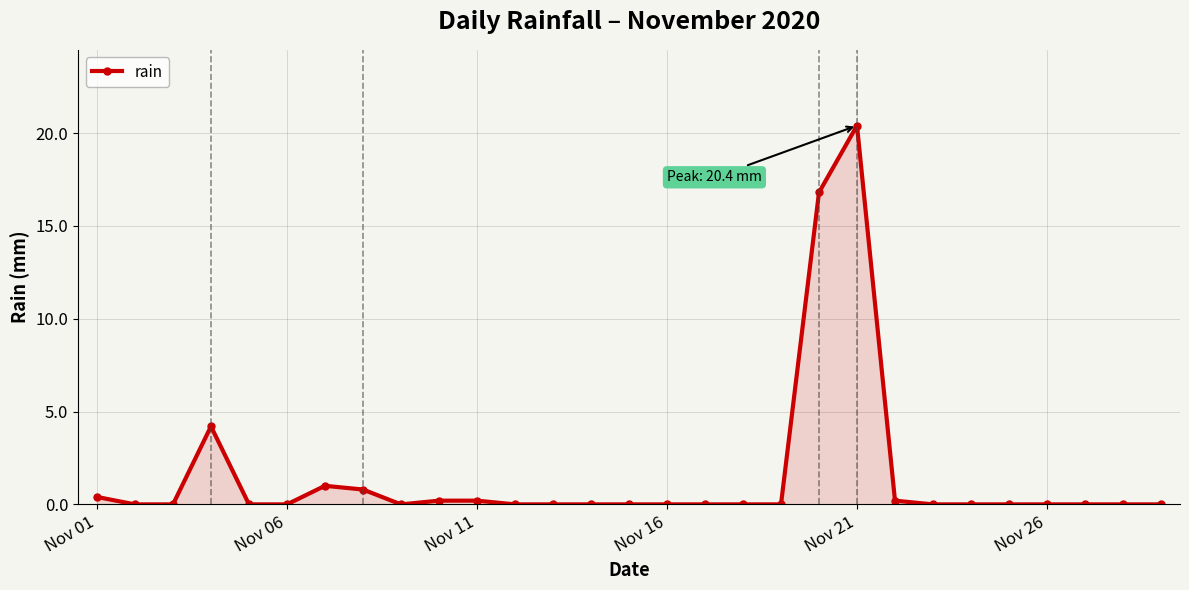

True or false: there are more than 0 points higher than both neighbors.

True